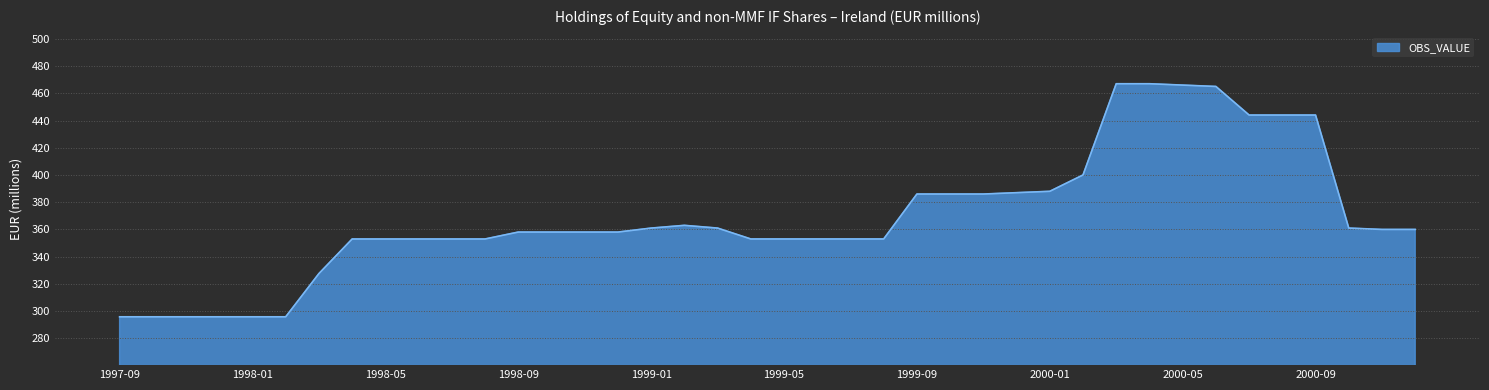

What is the difference between the maximum and minimum values?

171.2